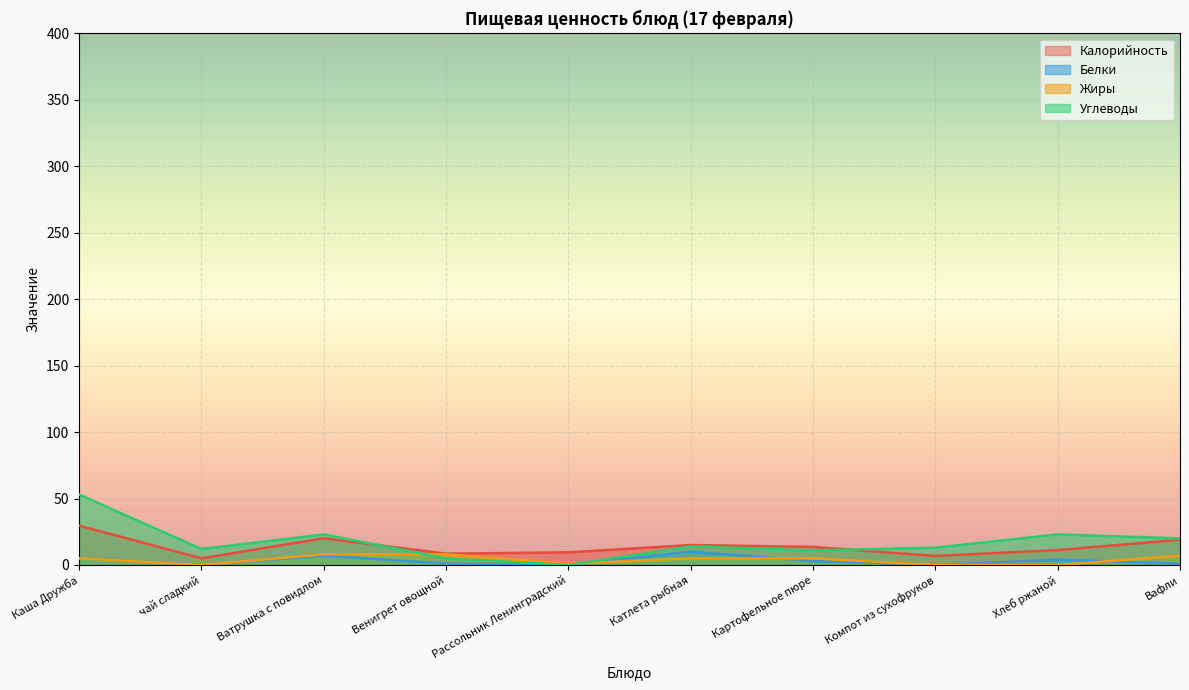

What is the average value of the Жиры series?

3.9